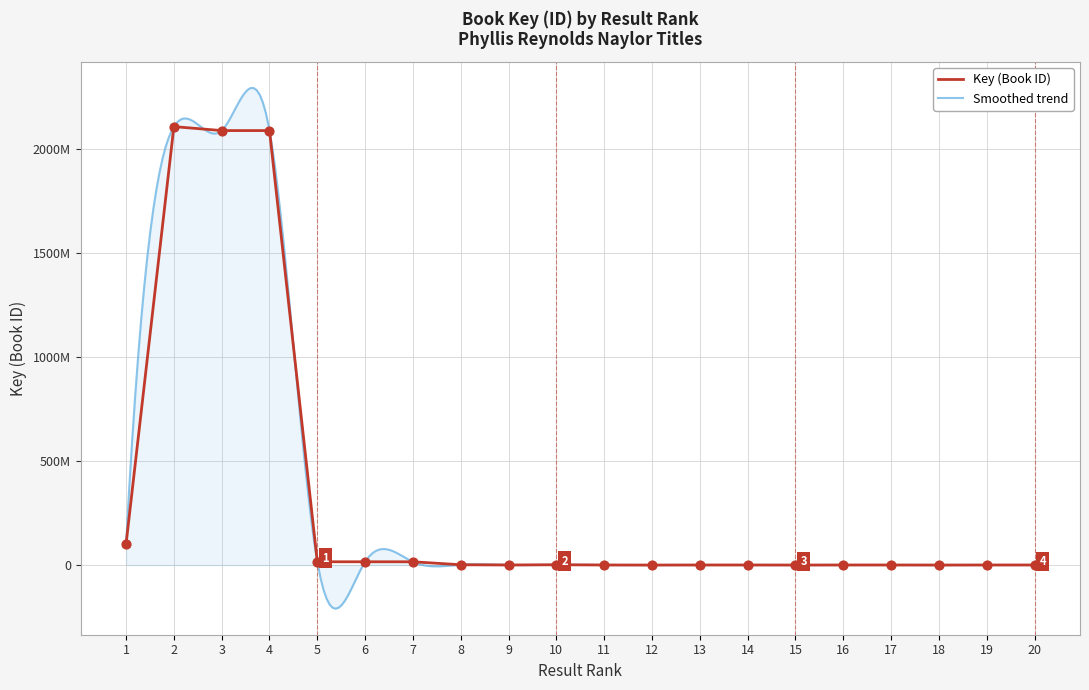

Between 11 and 20, which is larger?

11